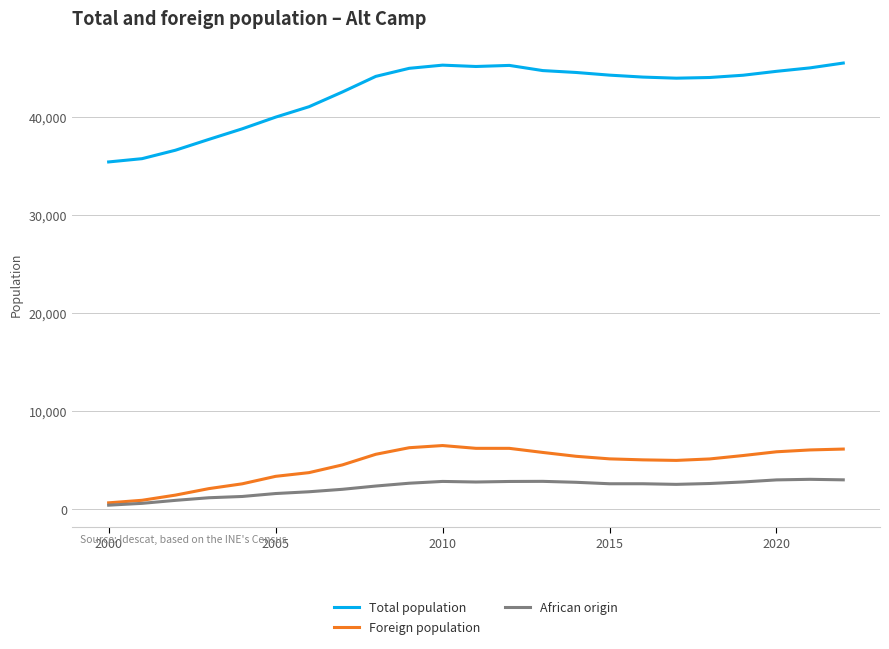

List the series in order of their peak value, highest first.

Total population, Foreign population, African origin